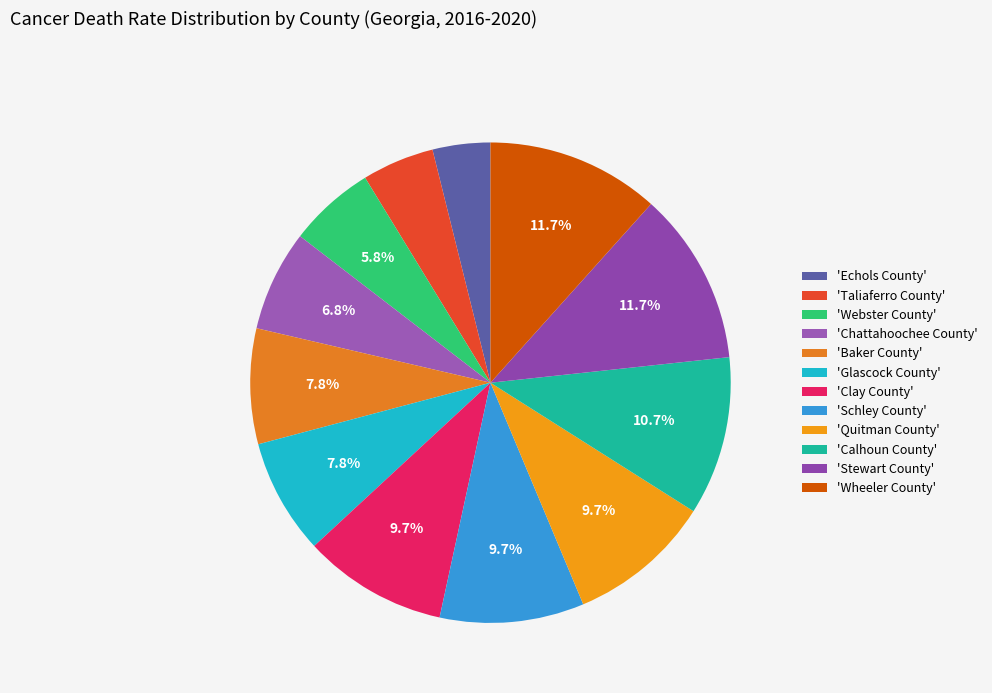

How many slices are in this pie chart?

12